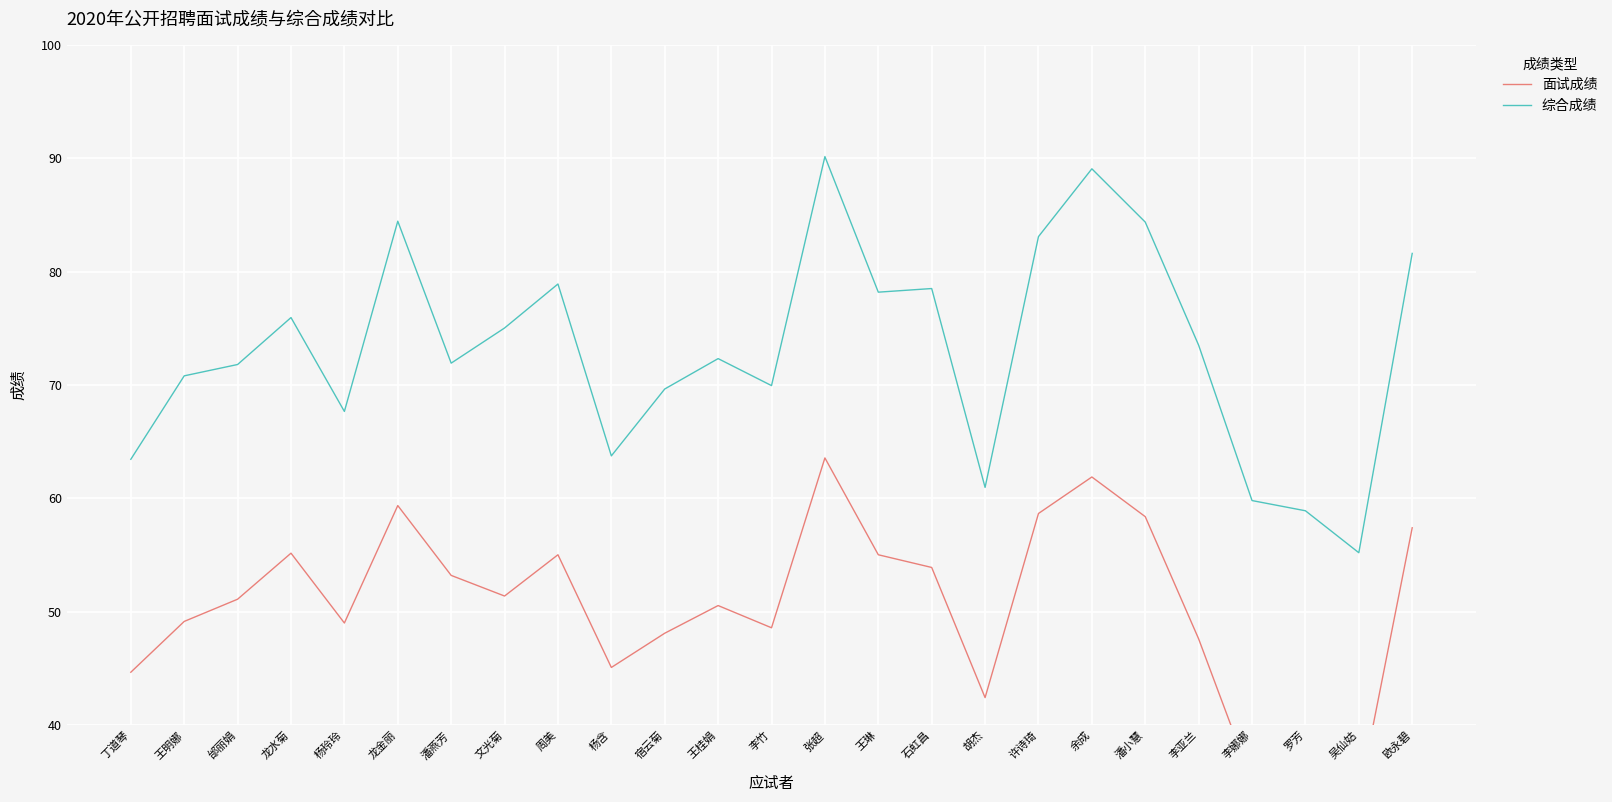

Count the number of categories in the chart.

25